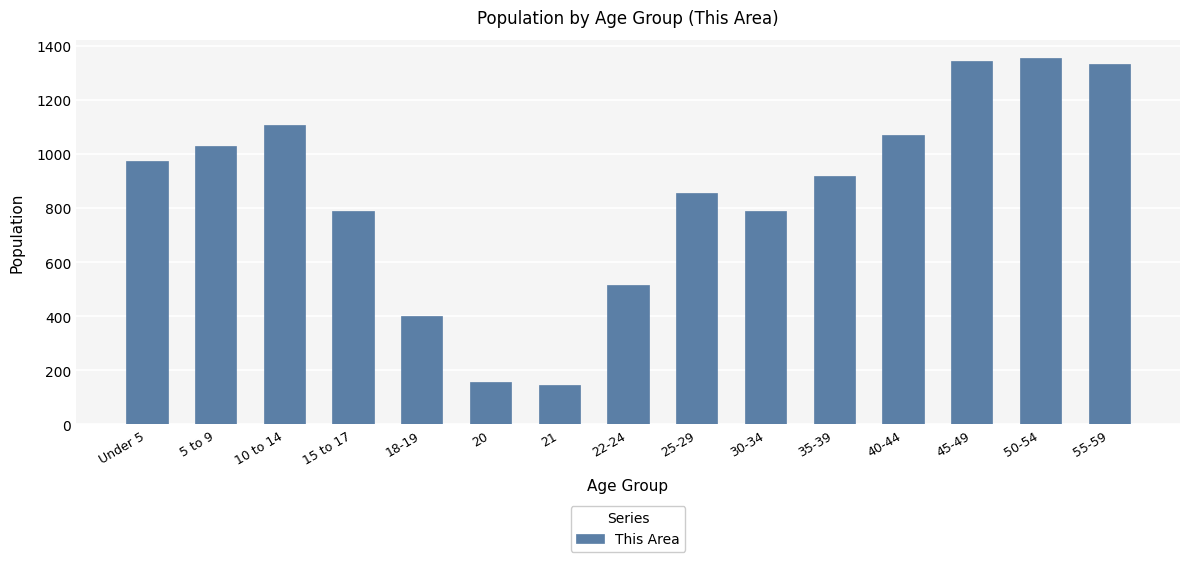

What is the greatest value displayed?

1355